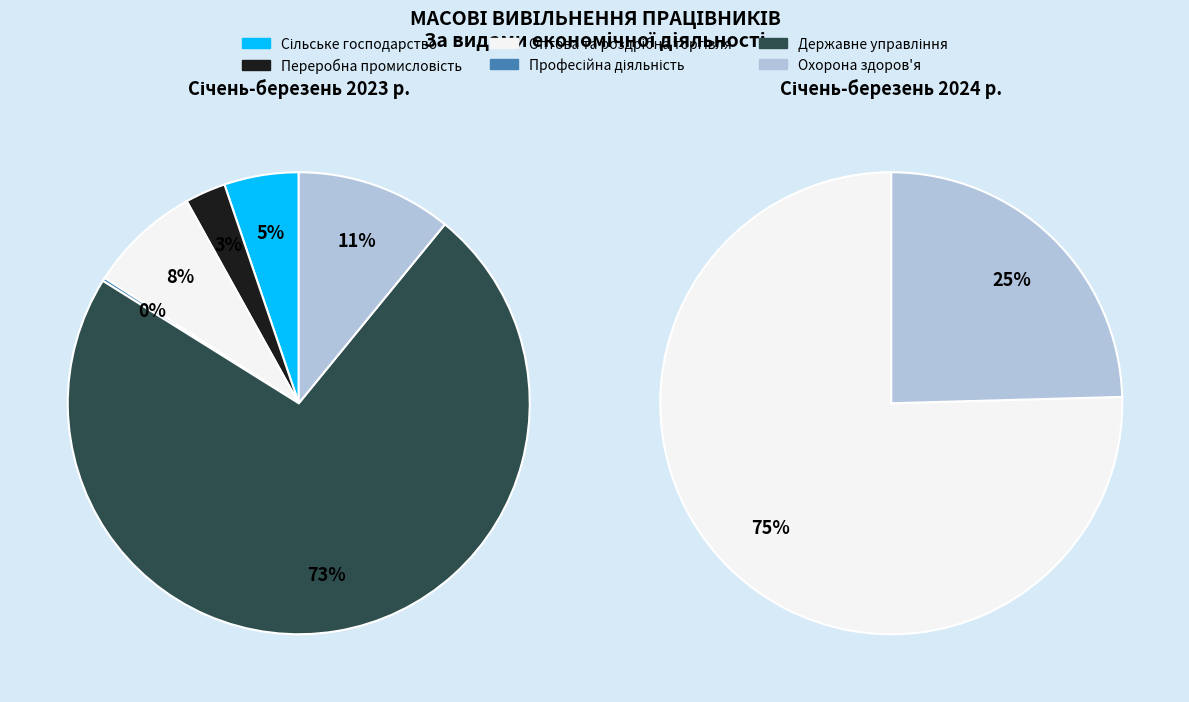

What is the largest slice in the pie chart?

Державне управління